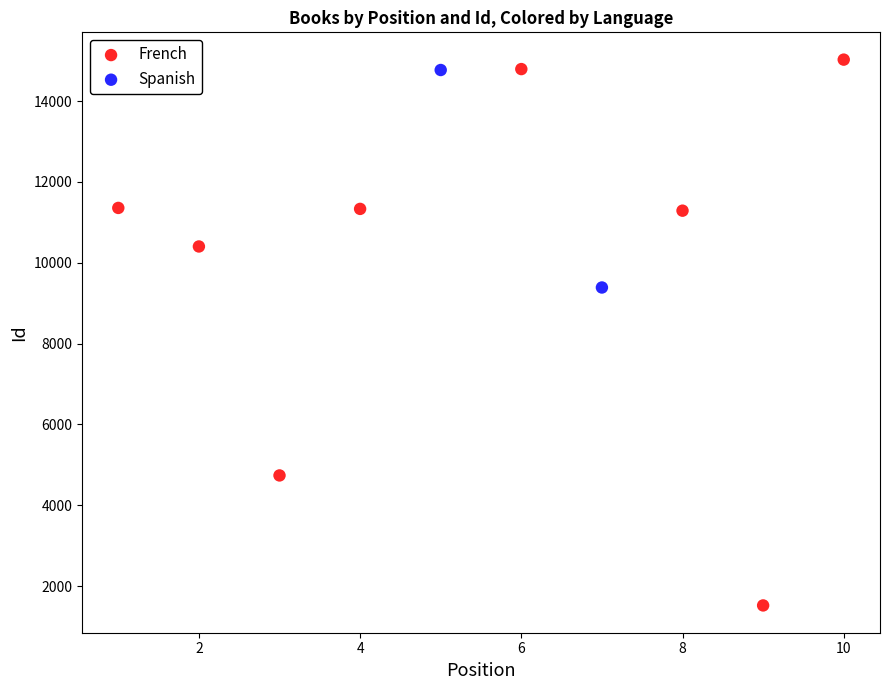

What are all the series names shown in the legend?

French, Spanish